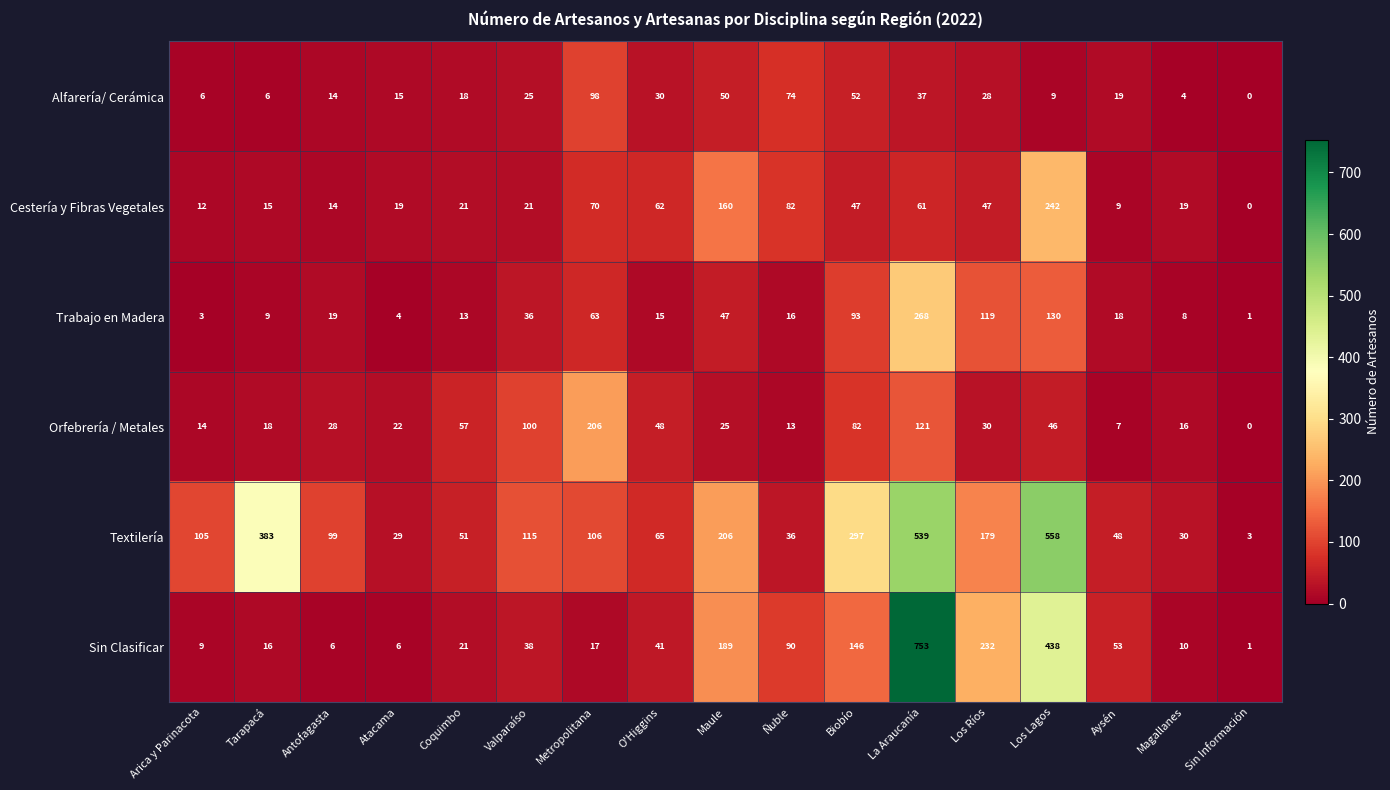

How many distinct data groups are displayed?

6